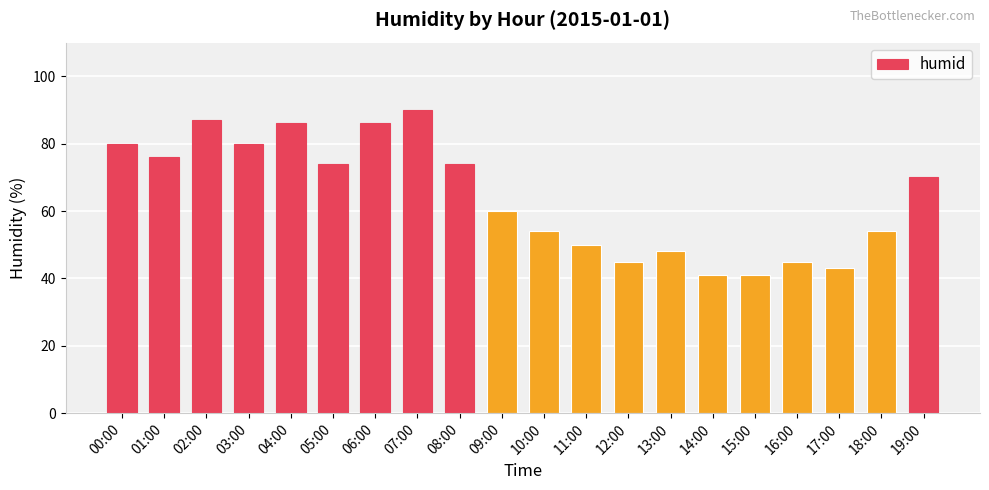

Is it true that the value at 19:00 is 70?

True